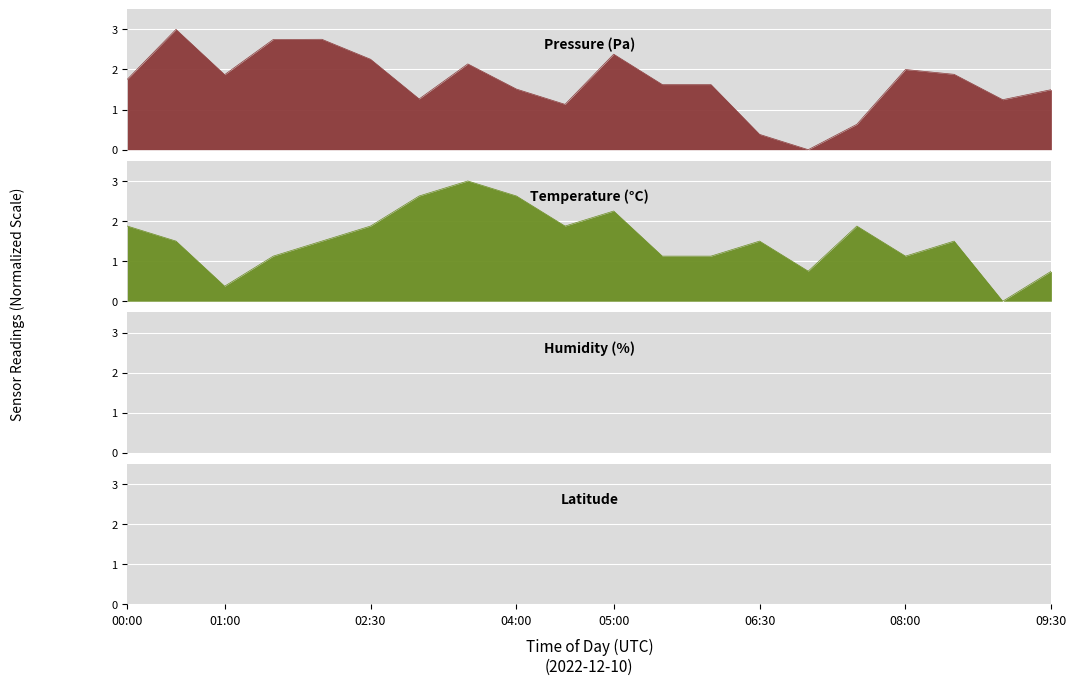

Where is temperature nearest to the value 1?

01:30